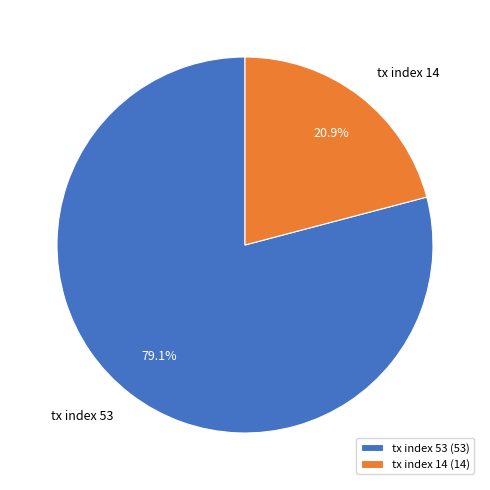

What is the smallest slice in the pie chart?

tx index 14